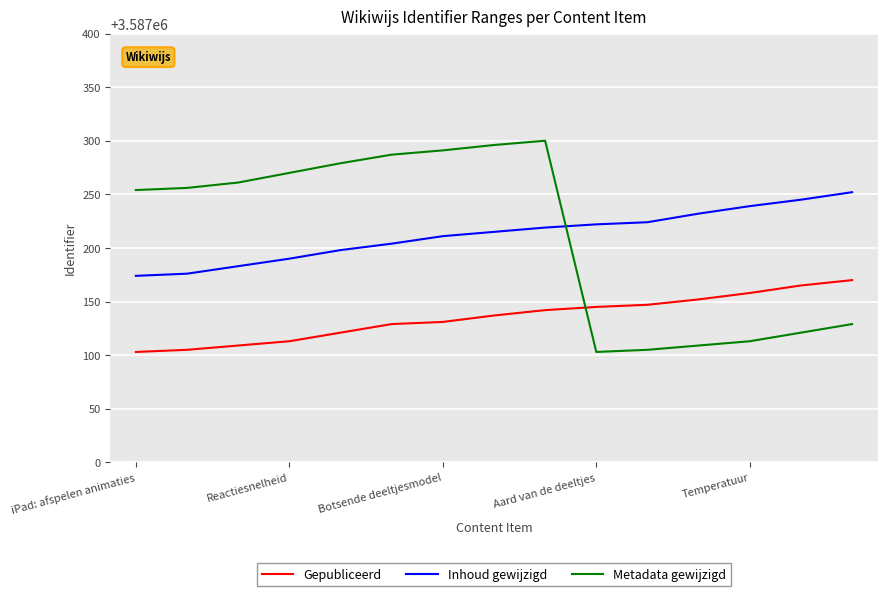

How many lines are shown in the chart?

3